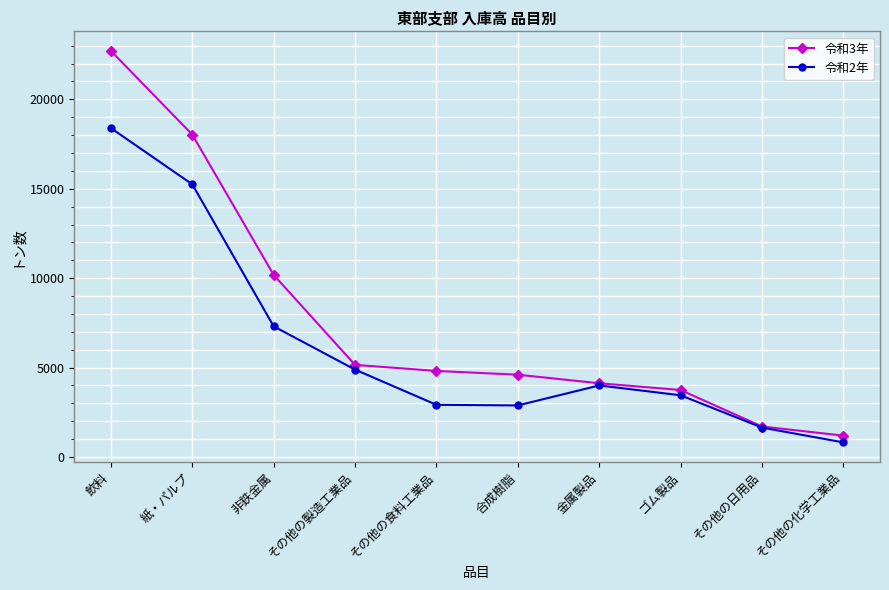

What is the minimum value shown in the chart?

815